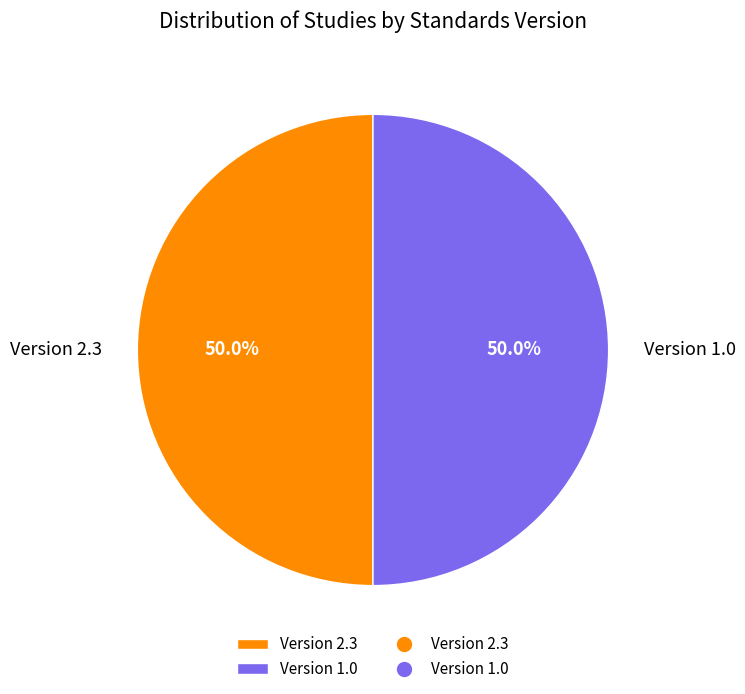

What is the ratio of the value at Version 1.0 to the value at Version 2.3?

1.0